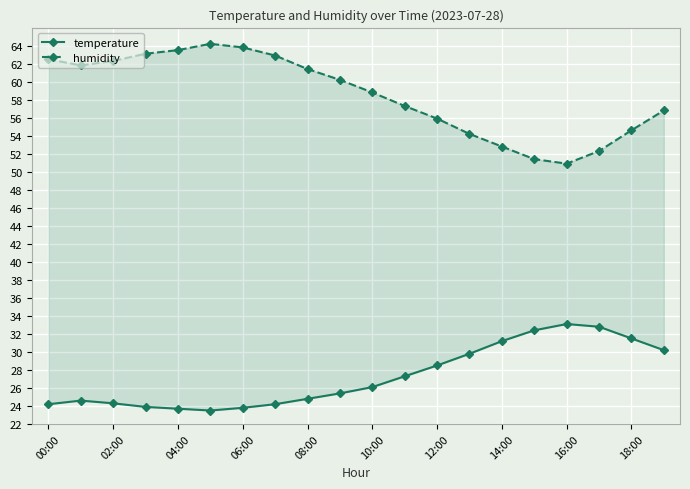

Which series has the largest range (max minus min)?

humidity